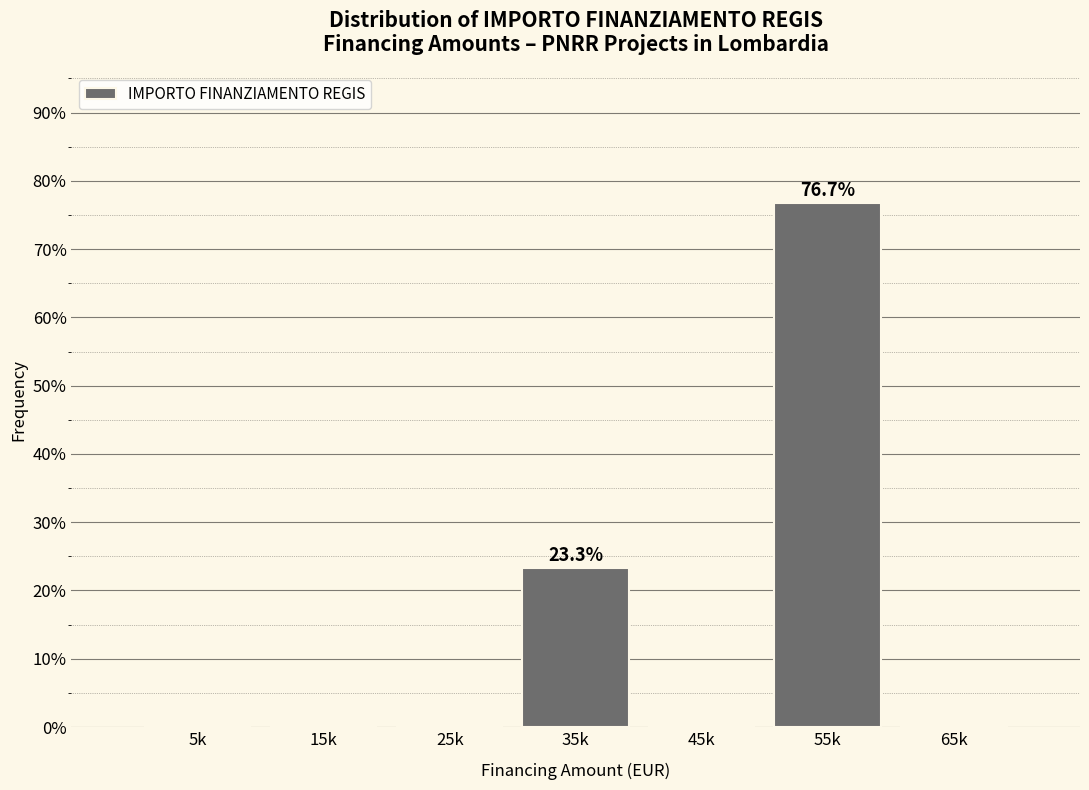

Reading left to right, list all the values displayed in this chart.

5k=0.0	15k=0.0	25k=0.0	35k=23.3	45k=0.0	55k=76.7	65k=0.0